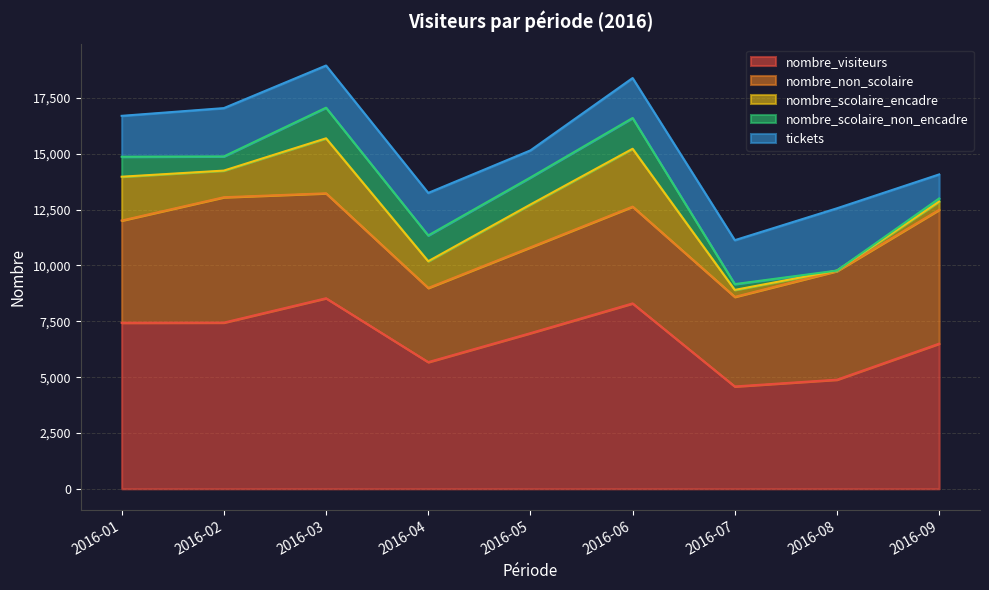

True or false: nombre_non_scolaire has a value of 4012 at 2016-07.

True